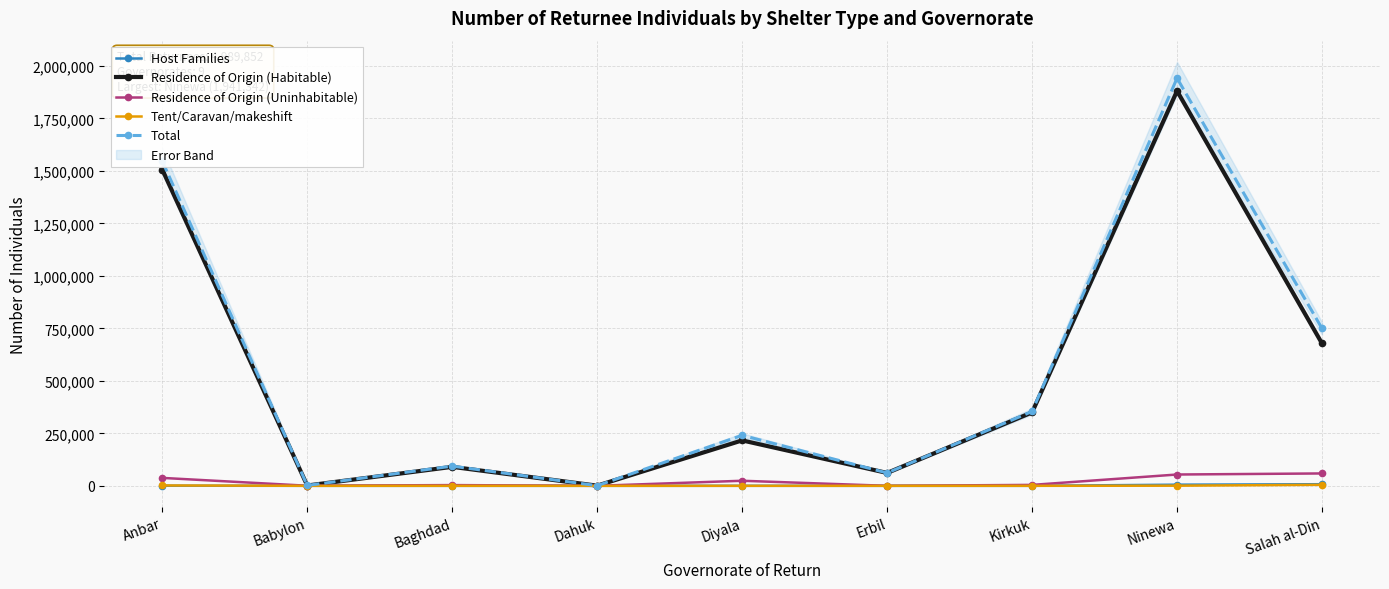

The Residence of Origin (Uninhabitable) series shows 10 at Erbil. True or false?

False